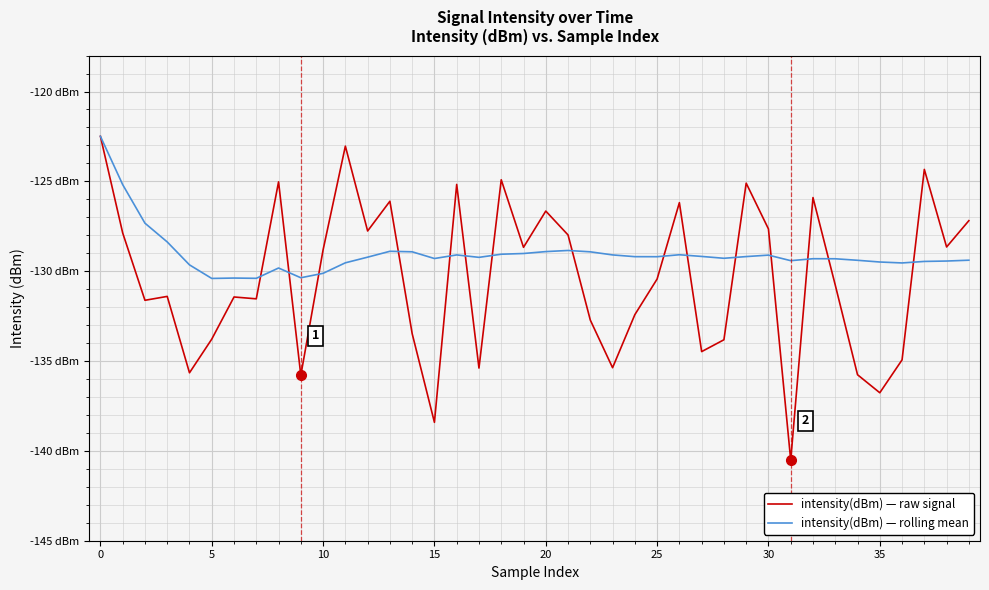

Does the chart have visible grid lines?

Yes